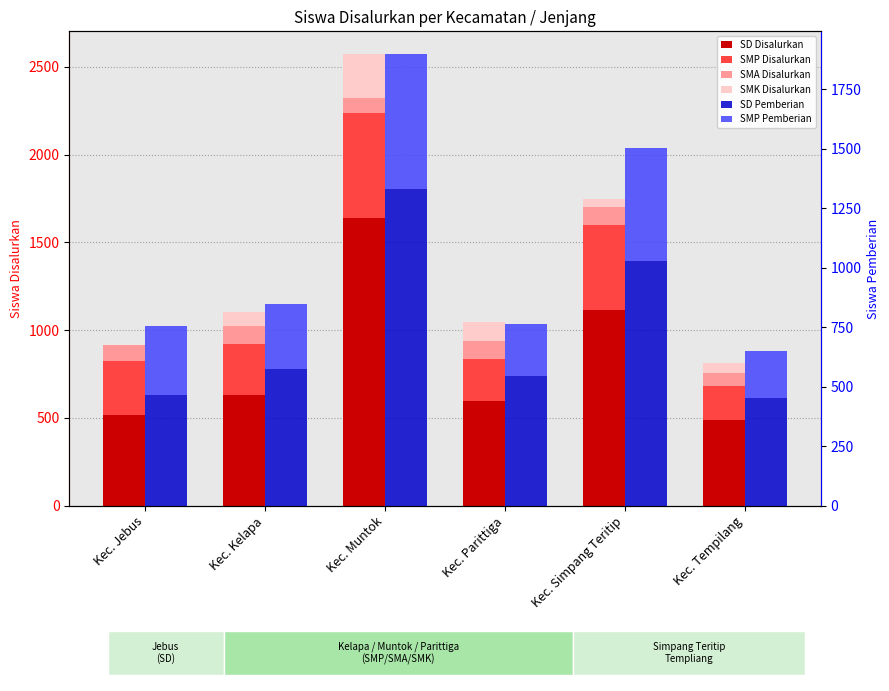

What position from the left is Kec. Jebus?

1